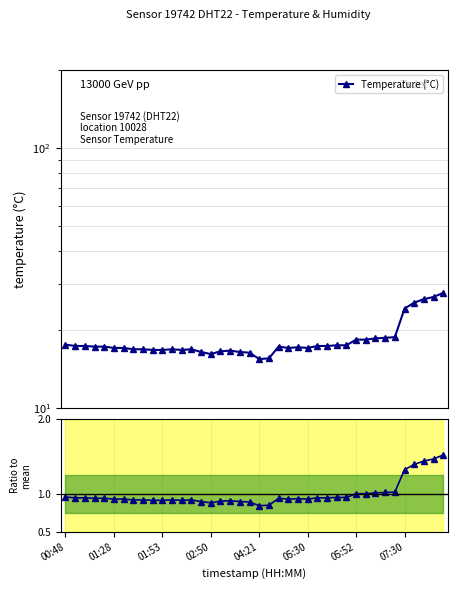

True or false: Temperature (°C) and Temp / mean cross at least once.

False